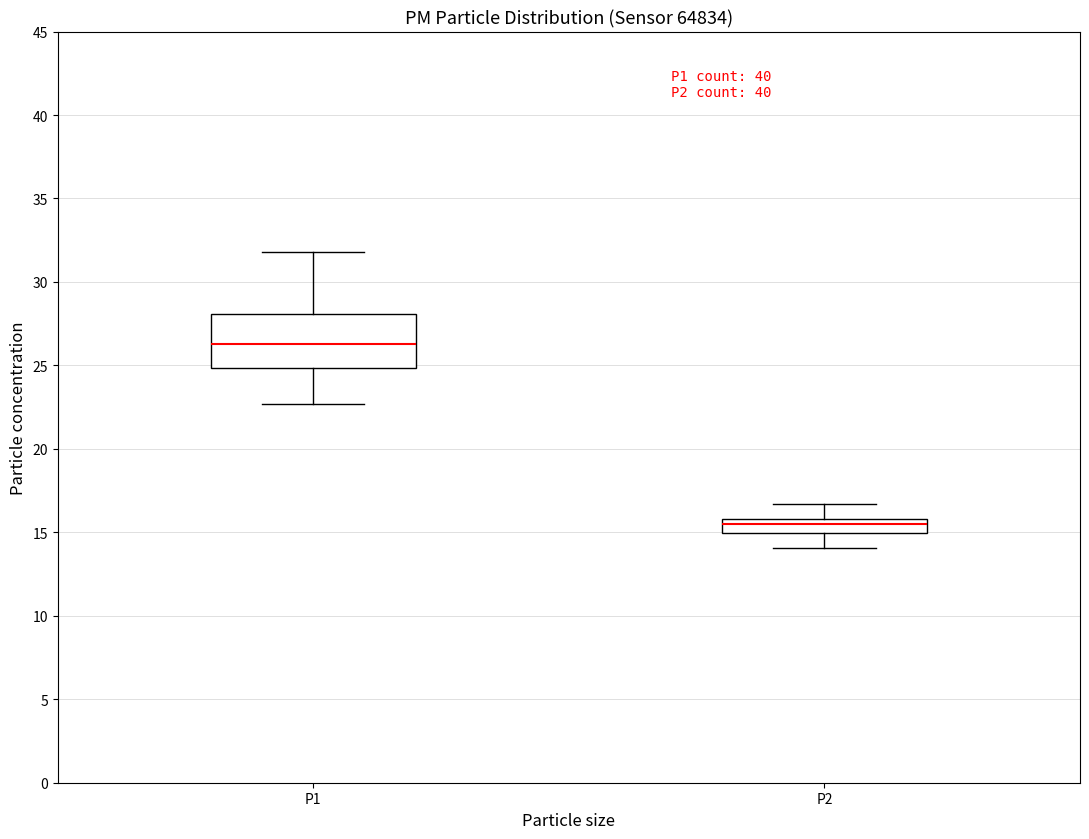

Which box has the lowest median line?

P2